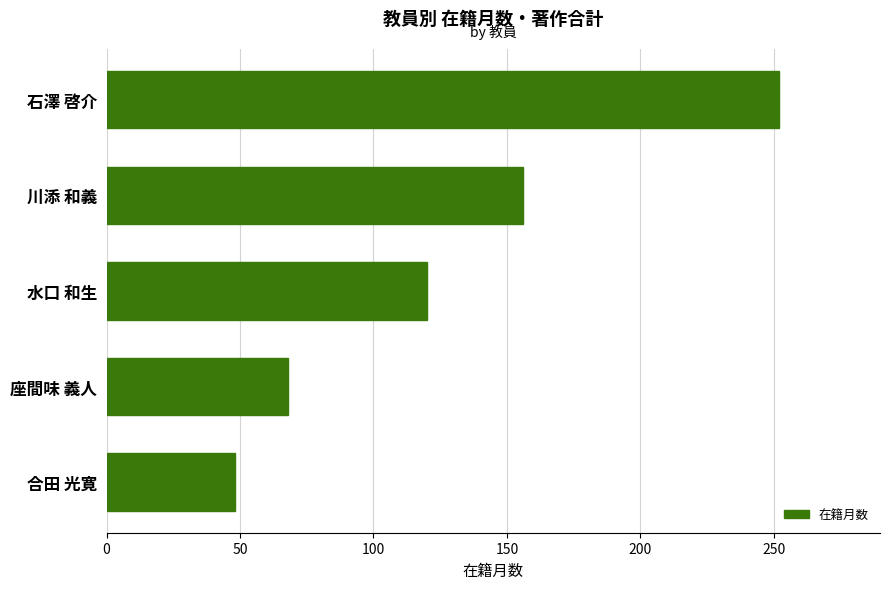

True or false: the data shows 273 at 川添 和義.

False